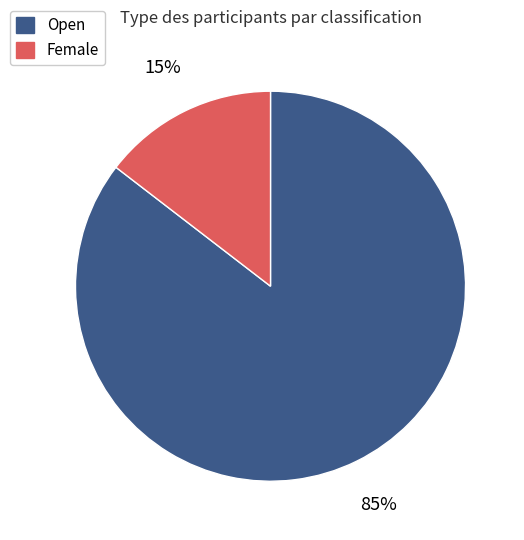

To the nearest percent, what is the combined percentage of Open and Female?

100%